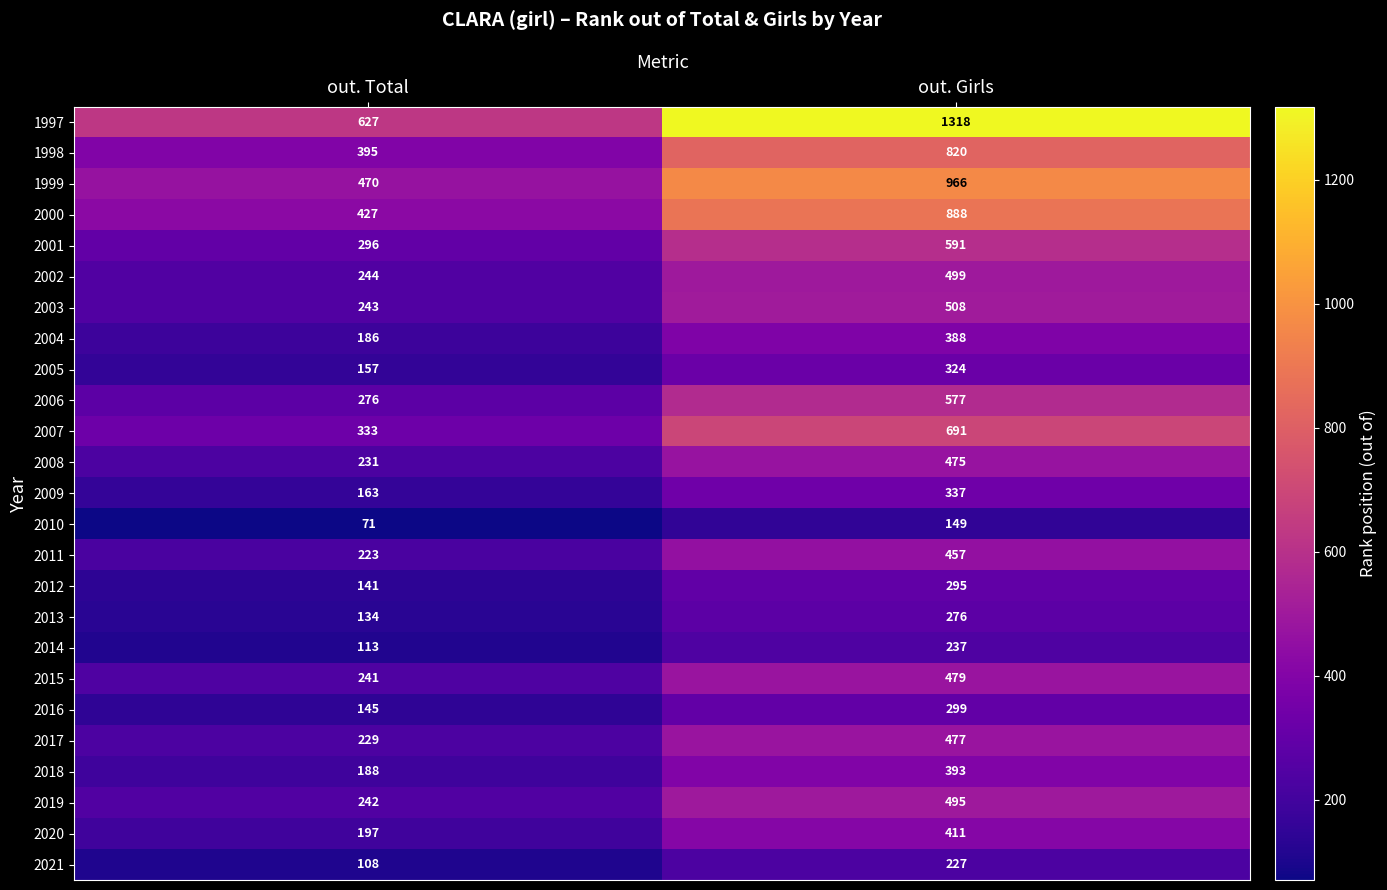

At how many categories does at least one series exceed 712?

1